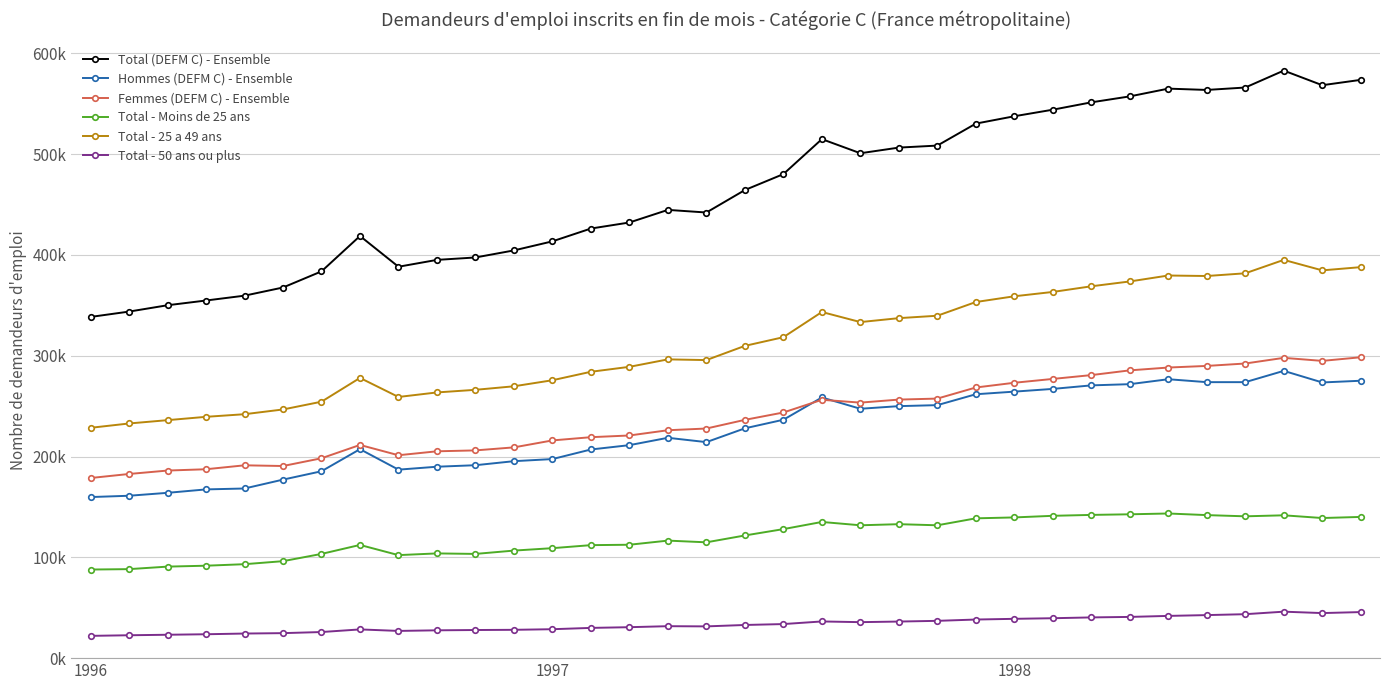

True or false: Total (DEFM C) - Ensemble has more than 2 points higher than both neighbors.

True